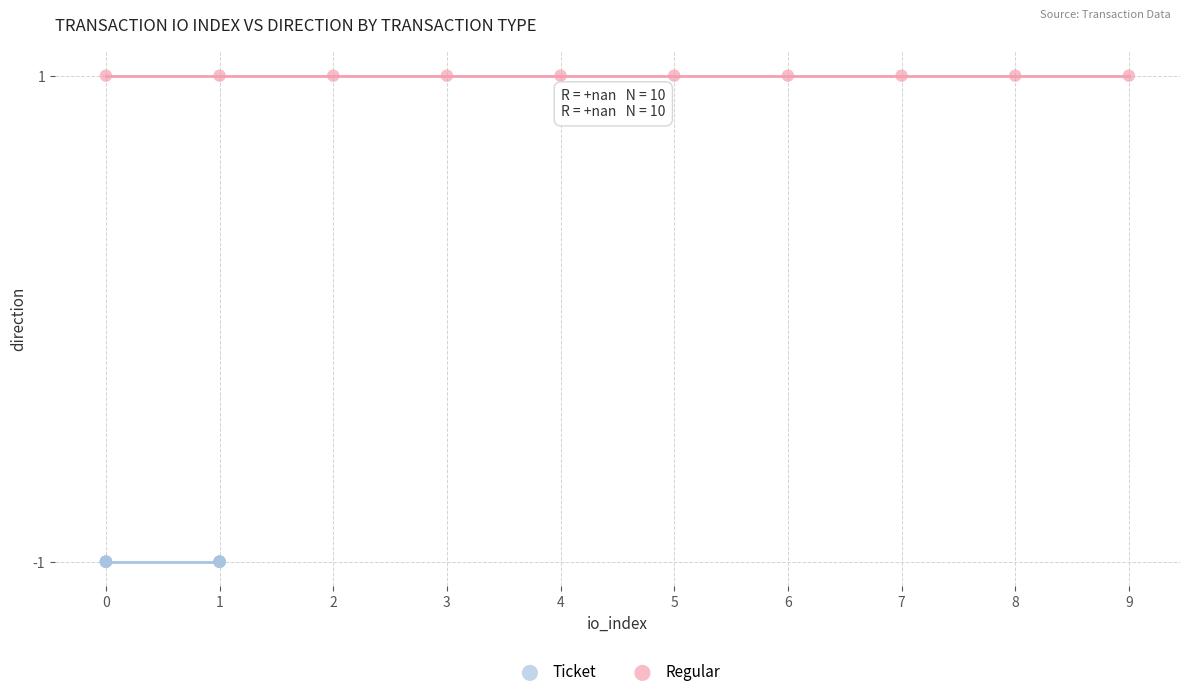

Which series reaches the minimum Y coordinate?

Ticket